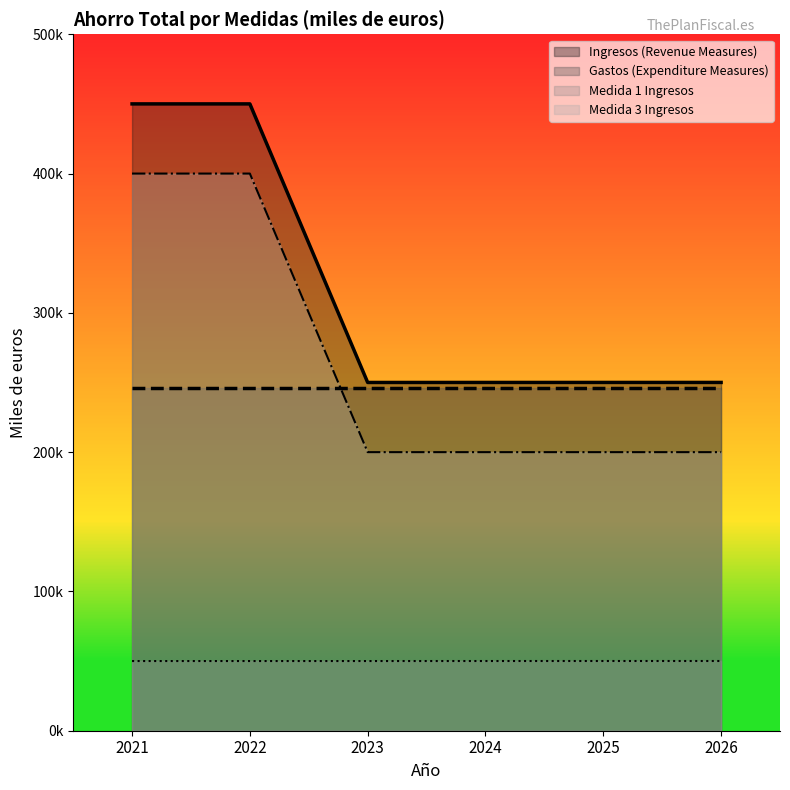

Read the Medida 3 Ingresos value at 2022.

400000.0